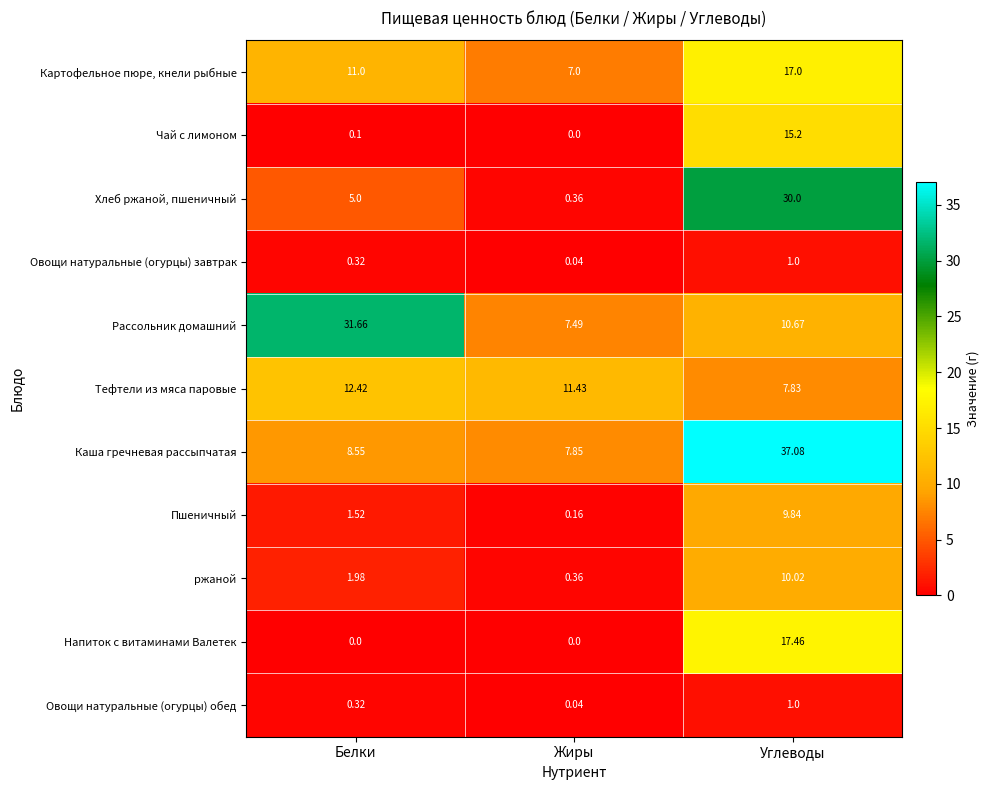

At which label does Чай с лимоном reach its minimum?

Жиры